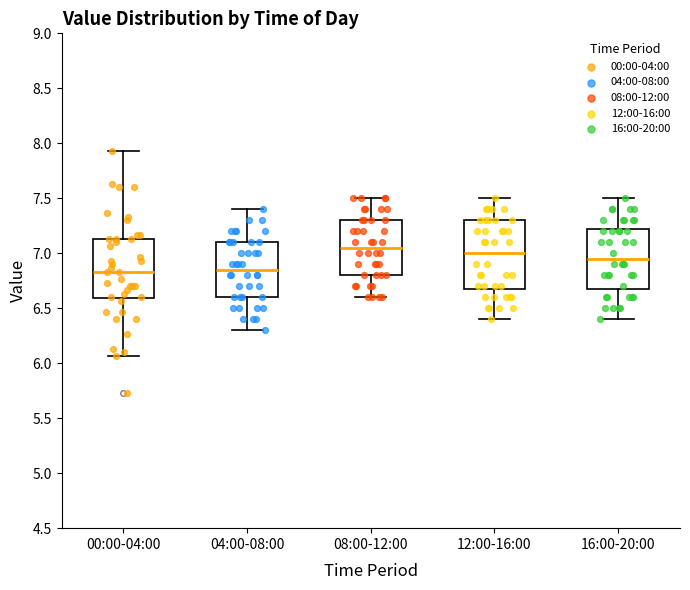

Reading left to right, read every box against the y-axis: the position of its median line, the range the box covers, and the ends of its whiskers. The values are not printed on the chart, so give them approximately, as read against the axis.

00:00-04:00: median 6.85, box 6.60 to 7.15, whiskers 6.05 to 7.95
04:00-08:00: median 6.85, box 6.60 to 7.10, whiskers 6.30 to 7.40
08:00-12:00: median 7.05, box 6.80 to 7.30, whiskers 6.60 to 7.50
12:00-16:00: median 7.00, box 6.70 to 7.30, whiskers 6.40 to 7.50
16:00-20:00: median 6.95, box 6.70 to 7.25, whiskers 6.40 to 7.50